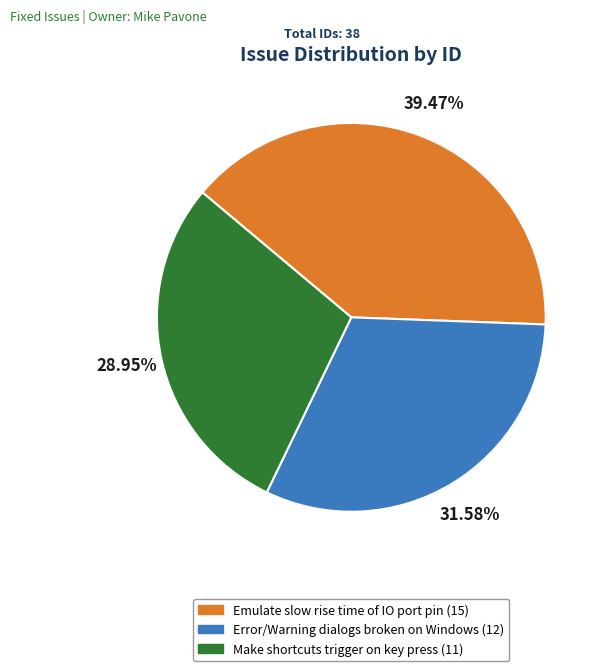

Count the number of slices in the pie.

3